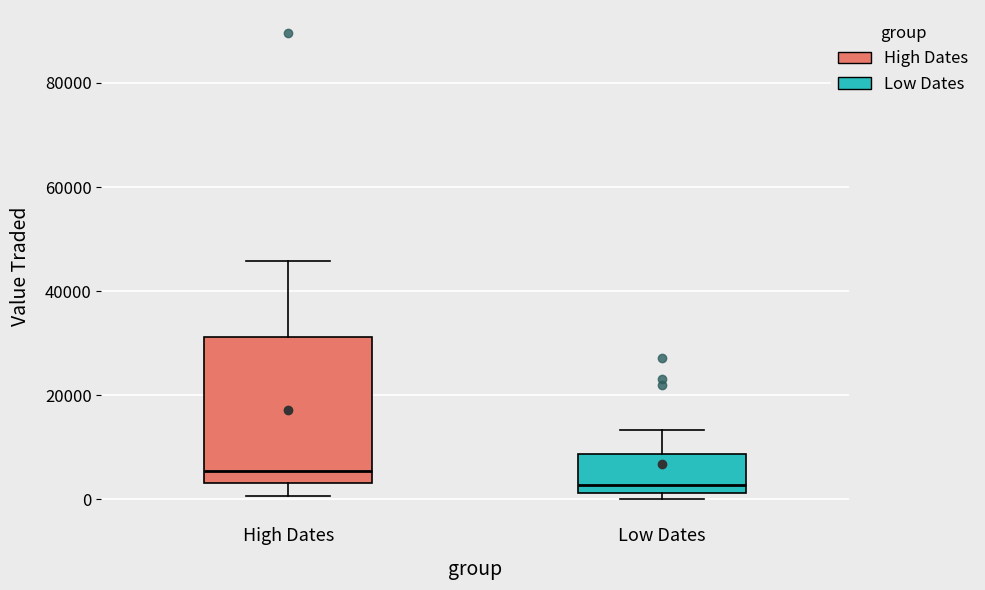

Reading left to right, read every box against the y-axis: the position of its median line, the range the box covers, and the ends of its whiskers. The values are not printed on the chart, so give them approximately, as read against the axis.

High Dates: median 6000, box 4000 to 32000, whiskers 0 to 46000
Low Dates: median 2000 (just above the box's lower edge), box 2000 to 8000, whiskers 0 to 14000